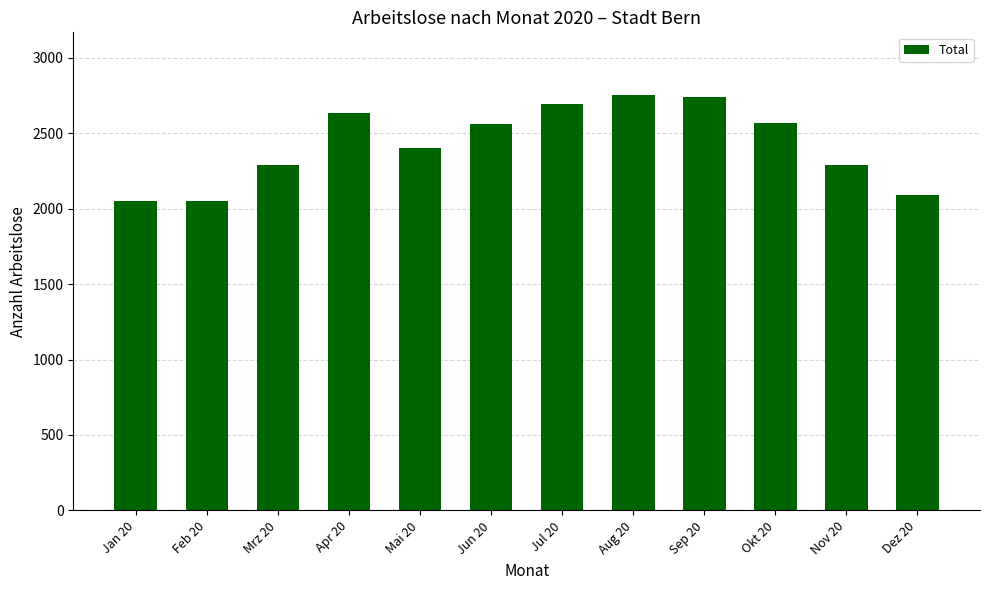

What position from the left is Sep 20?

9